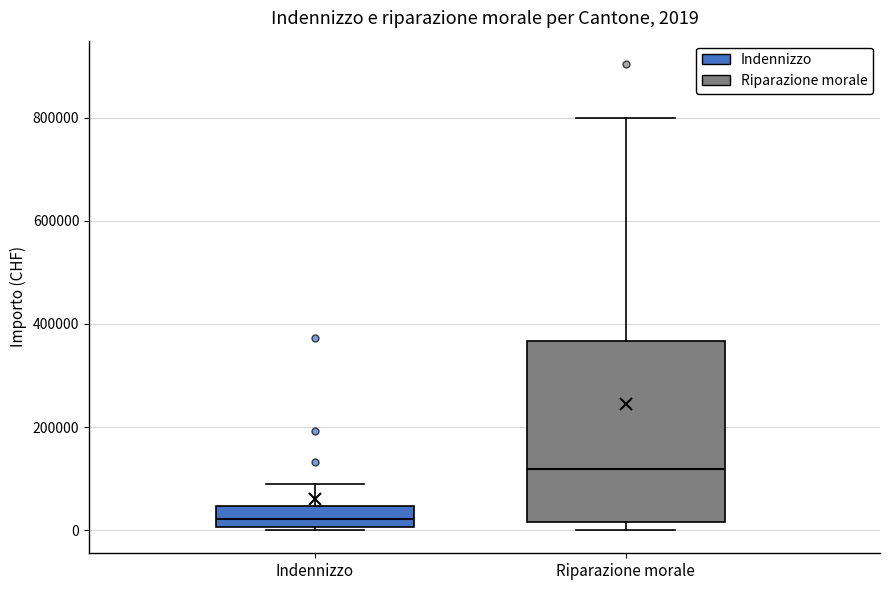

Which box has the lowest median line?

Indennizzo